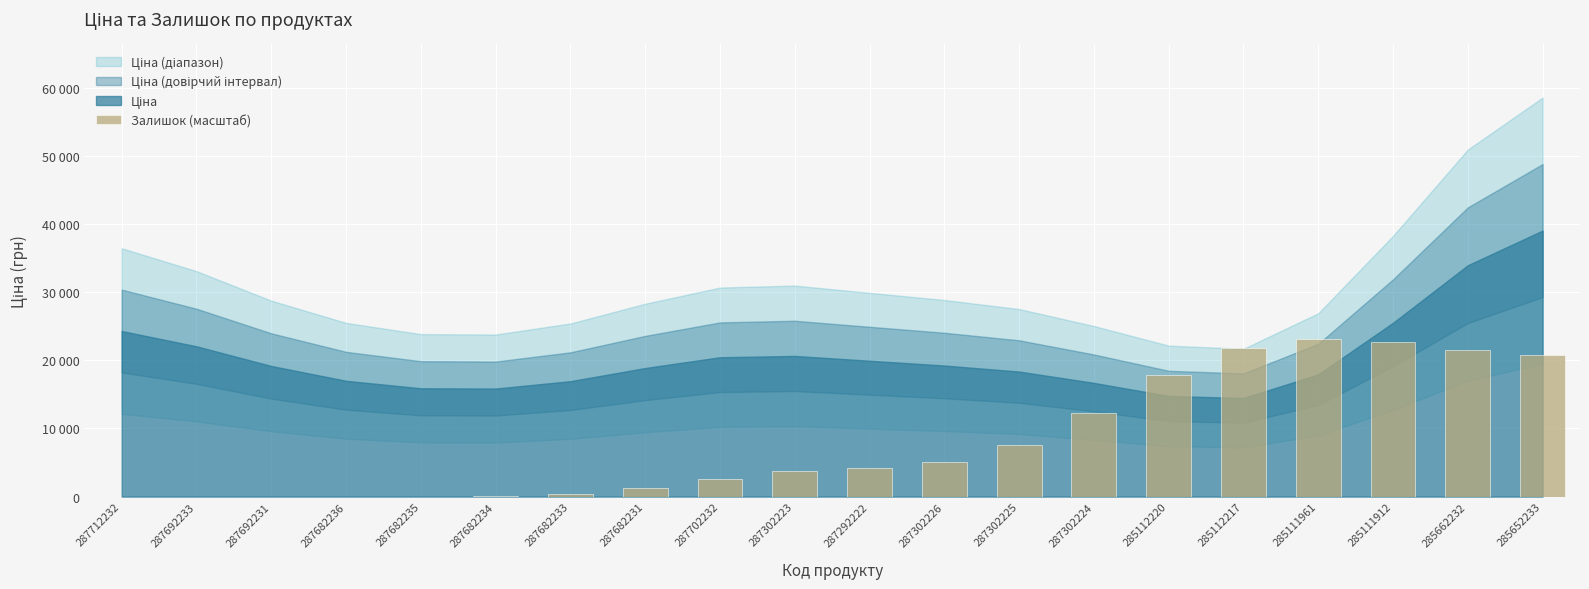

Reading left to right, what are all the values shown in this chart?

0.0	0.0	0.0	0.9	11.1	82.9	401.4	1264.2	2628.1	3764.2	4238.3	5016.1	7583.8	12312.9	17804.2	21795.6	23181.8	22654.1	21522.4	20738.1